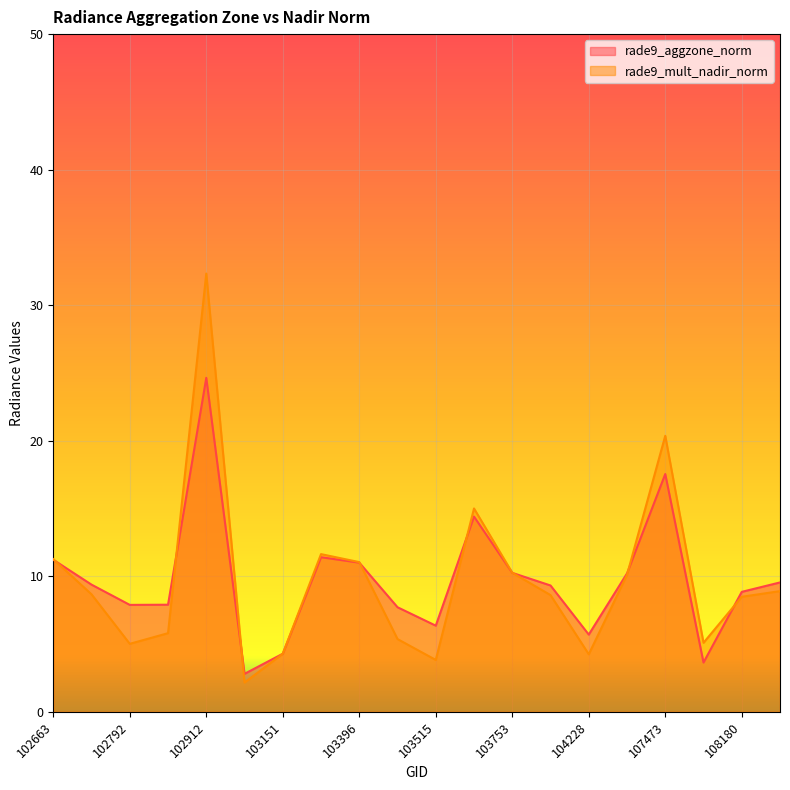

What are all the series names shown in the legend?

rade9_aggzone_norm, rade9_mult_nadir_norm